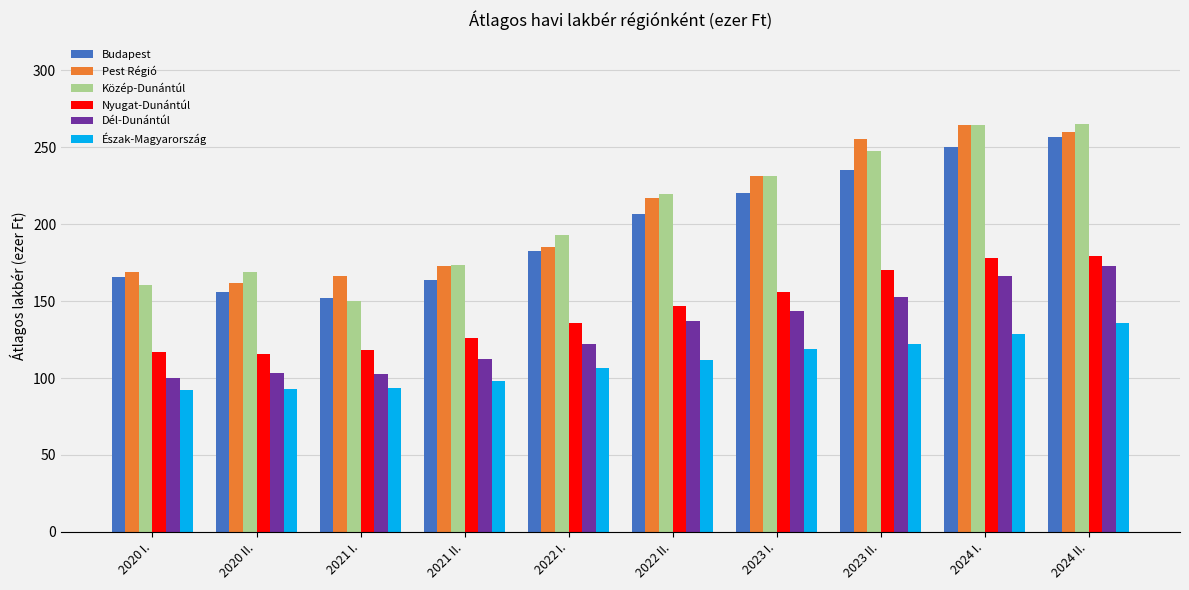

What is the maximum value for Budapest?

256.6